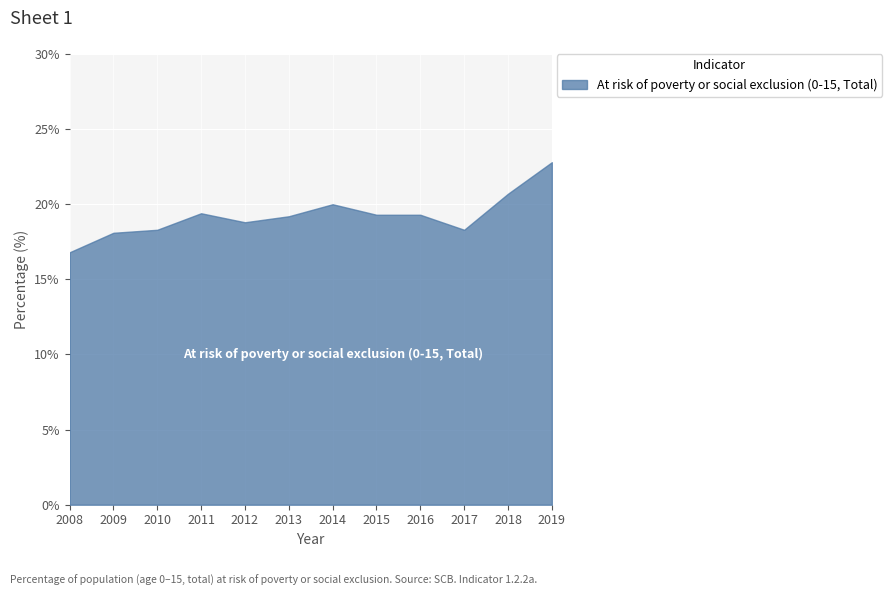

Reading left to right, list all the values displayed in this chart.

2008=16.8	2009=18.1	2010=18.3	2011=19.4	2012=18.8	2013=19.2	2014=20.0	2015=19.3	2016=19.3	2017=18.3	2018=20.7	2019=22.8